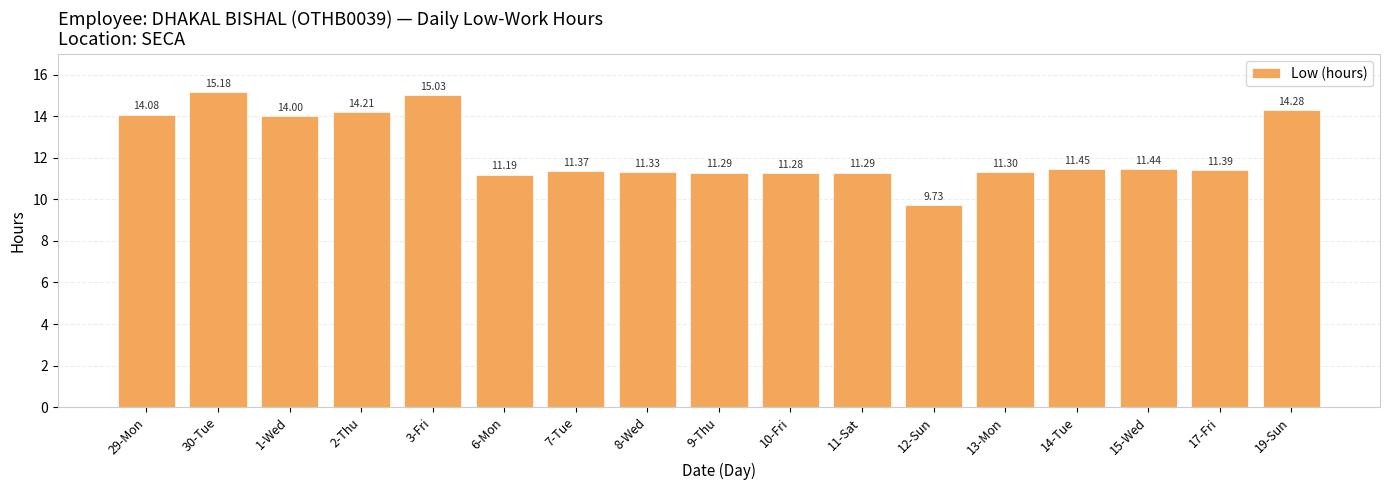

Count the number of categories in the chart.

17